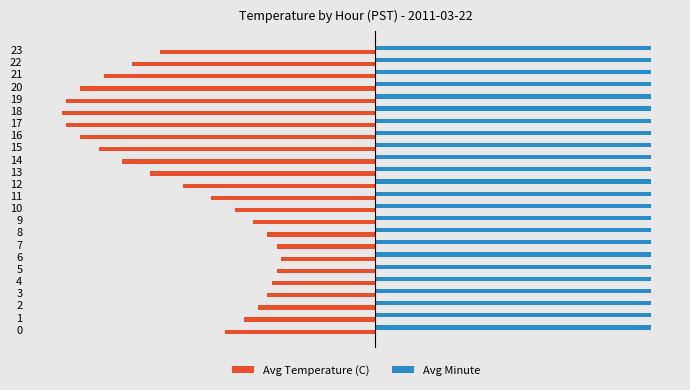

Which label corresponds to the smallest value in the chart?

18